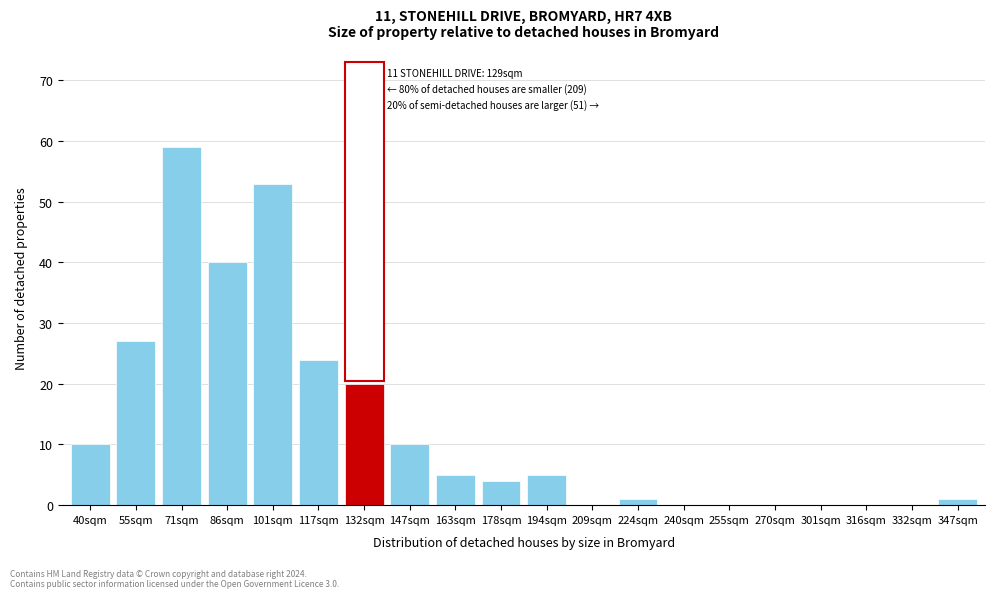

Reading right to left, list all the values displayed in this chart.

347sqm=1	332sqm=0	316sqm=0	301sqm=0	270sqm=0	255sqm=0	240sqm=0	224sqm=1	209sqm=0	194sqm=5	178sqm=4	163sqm=5	147sqm=10	132sqm=20	117sqm=24	101sqm=53	86sqm=40	71sqm=59	55sqm=27	40sqm=10